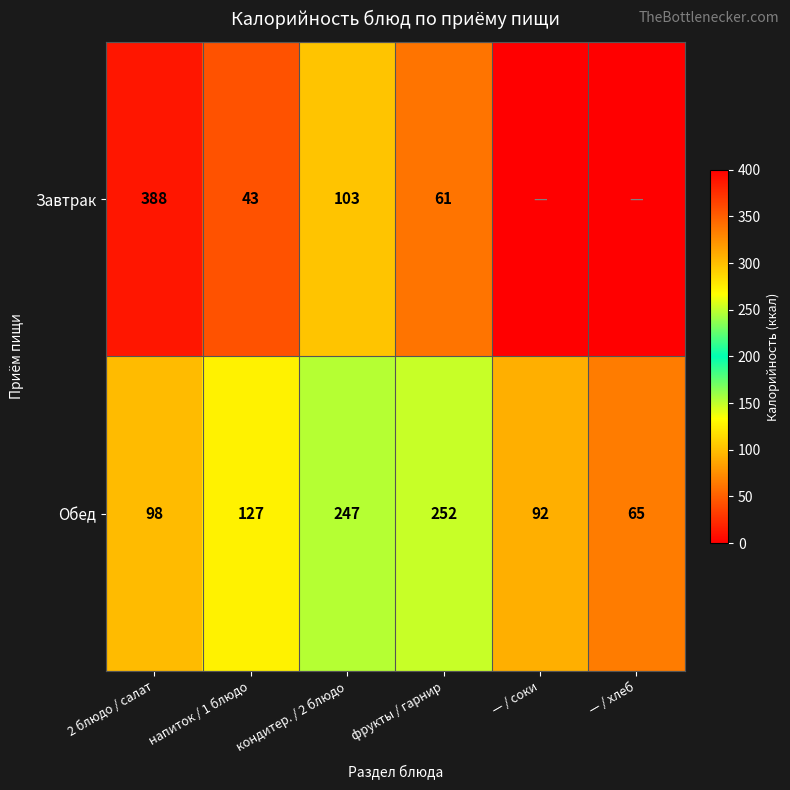

Rank the series at кондитер. / 2 блюдо from lowest to highest value.

Завтрак, Обед